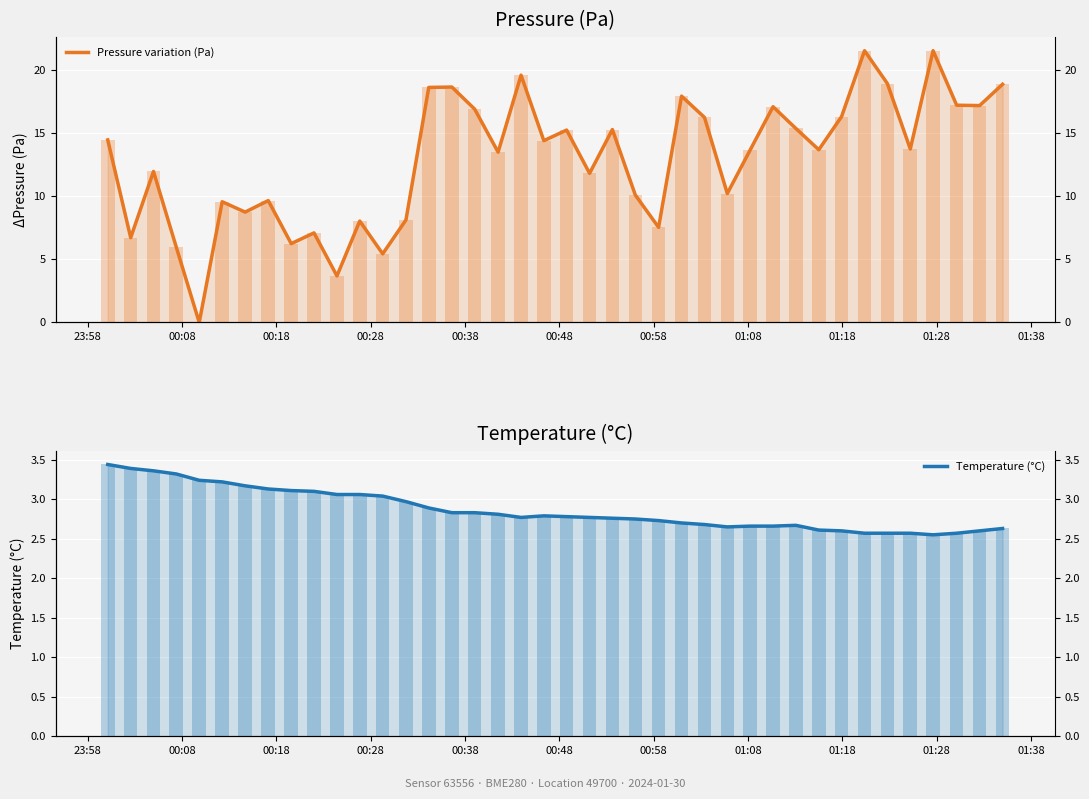

Is the value of Pressure variation (Pa) at 00:28 greater than the value of Temperature (°C) at 00:48?

Yes